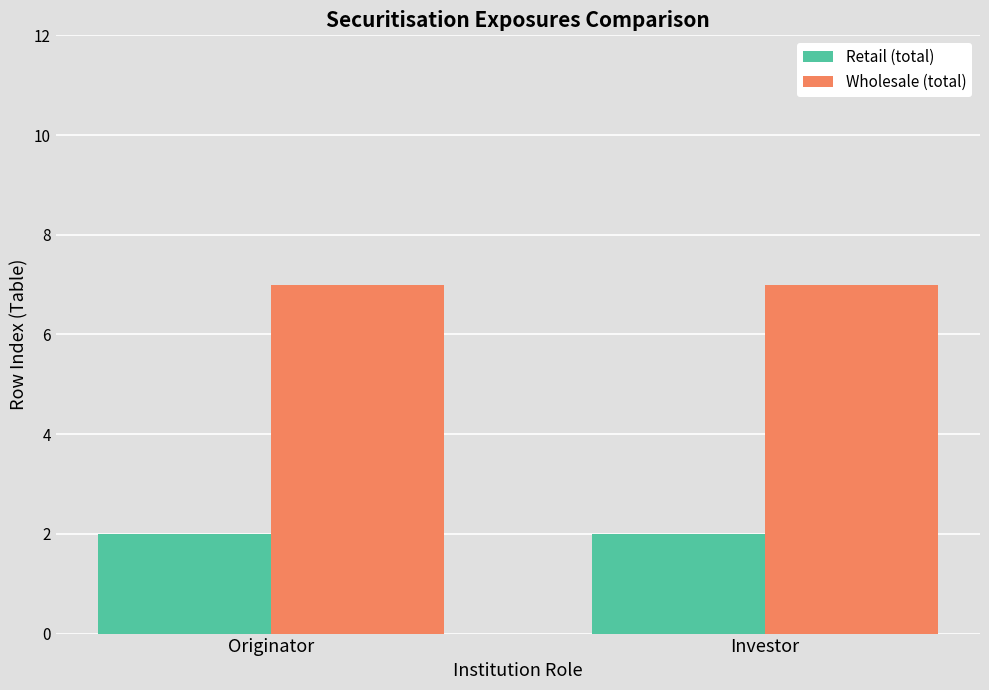

The value of Wholesale (total) at Investor is 7. True or false?

True